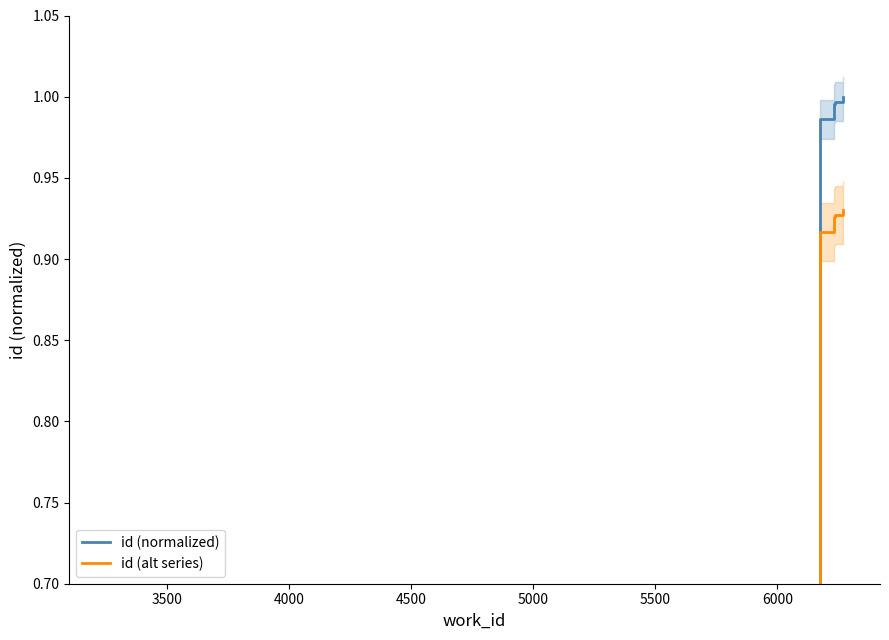

True or false: id (alt series) has more than 0 points higher than both neighbors.

False